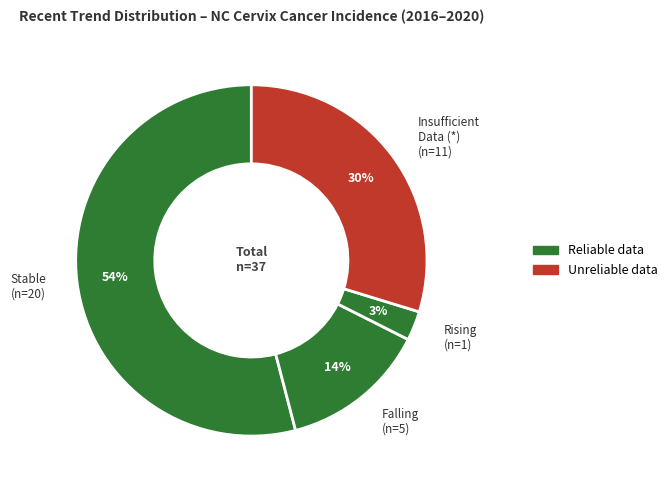

How many slices are in this pie chart?

4